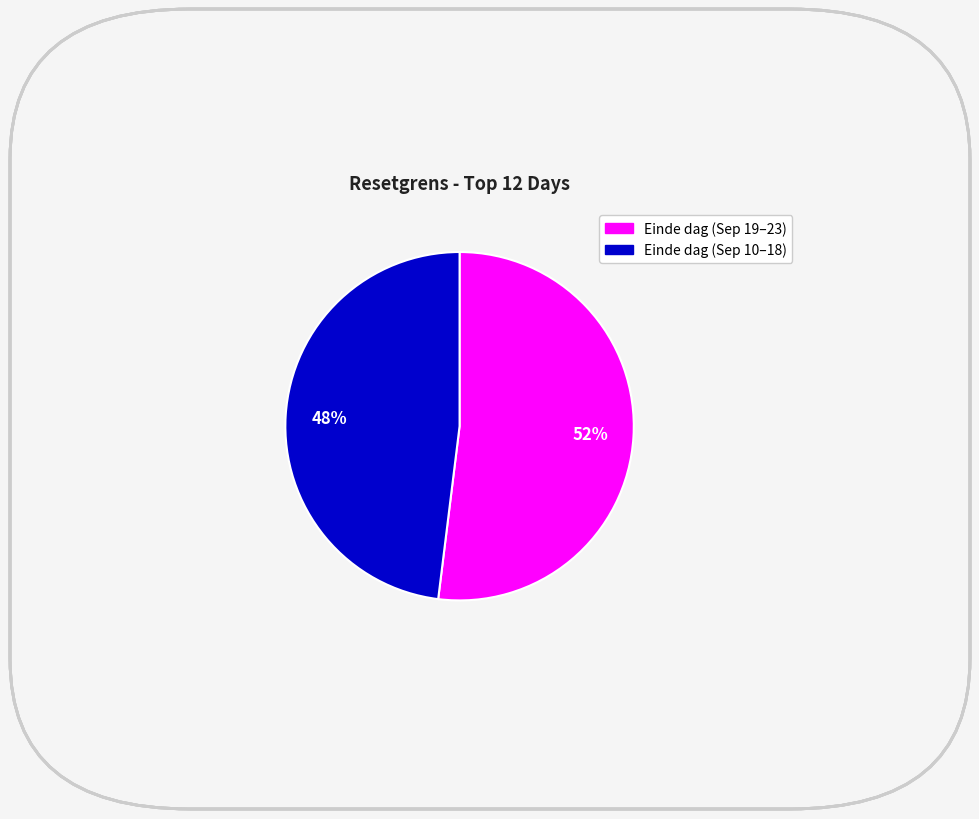

Does any single category account for the majority?

Yes